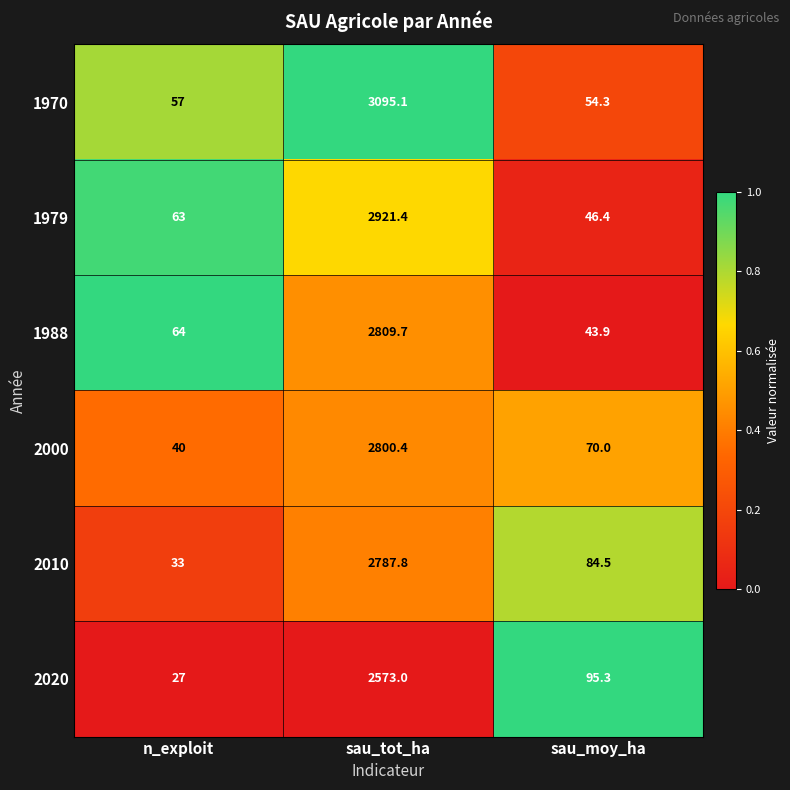

List the labels in order of 2000 value, largest first.

sau_tot_ha, sau_moy_ha, n_exploit